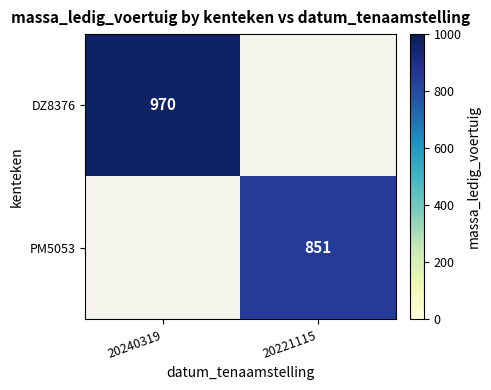

Is it true that PM5053 equals 851 at 20221115?

True